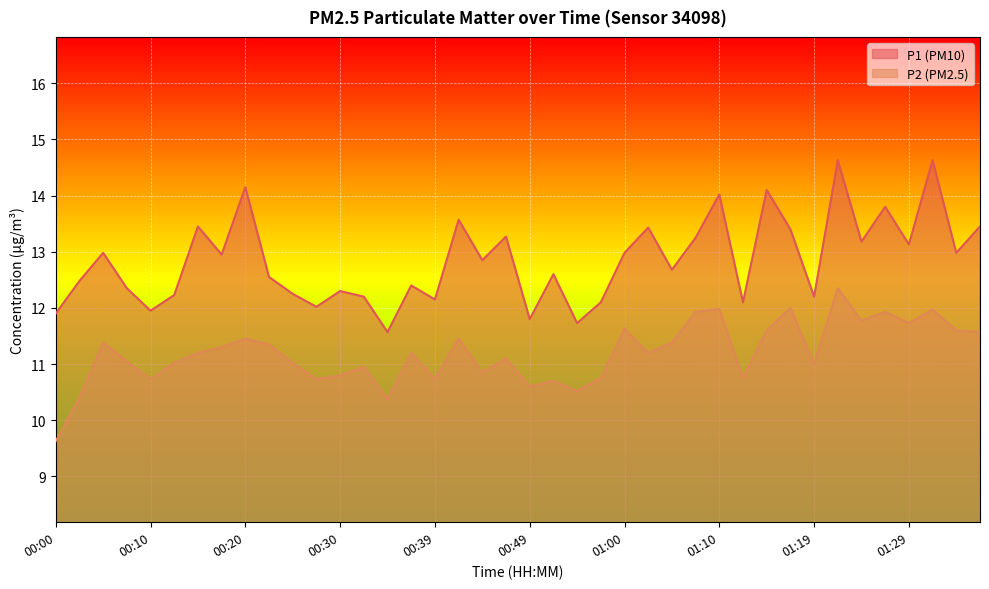

What is the difference between the P1 values at 01:02 and 01:24?

0.2